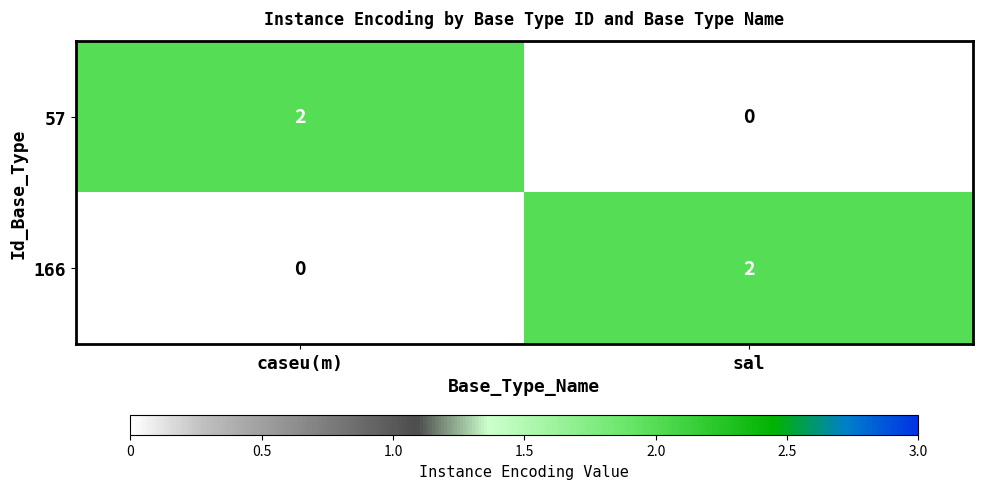

Rank the categories by 57 value from highest to lowest.

caseu(m), sal